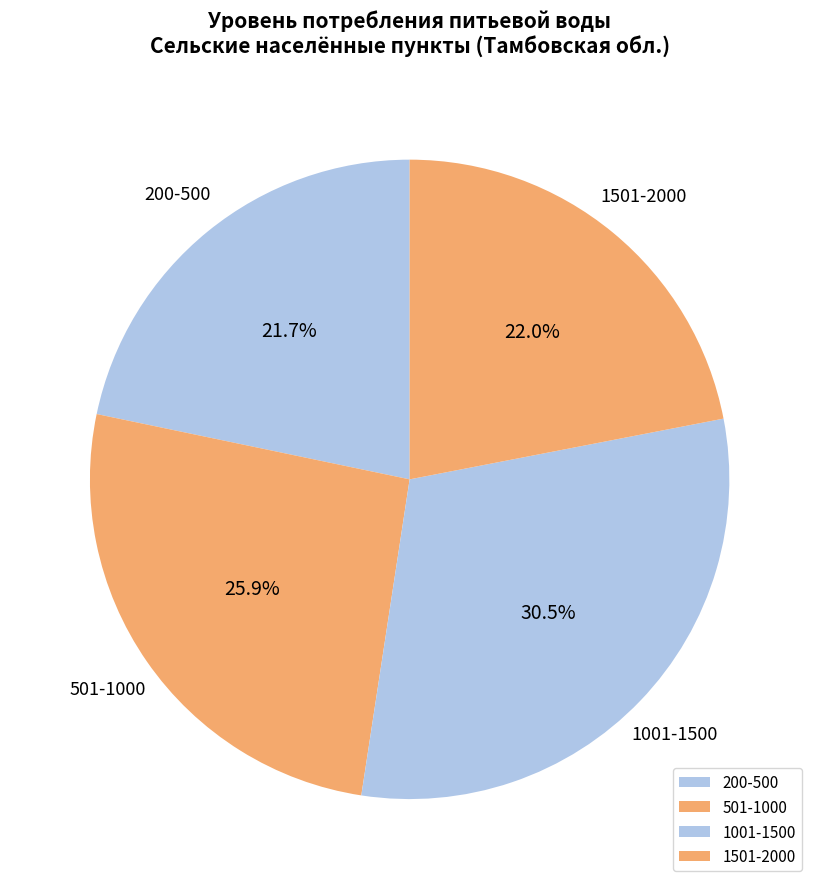

What is the largest slice in the pie chart?

1001-1500